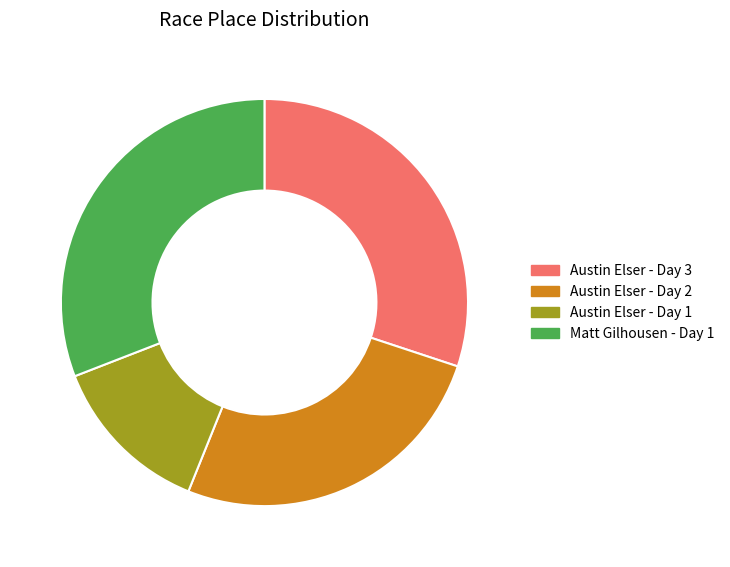

Which has a higher value, Austin Elser - Day 2 or Austin Elser - Day 3?

Austin Elser - Day 3